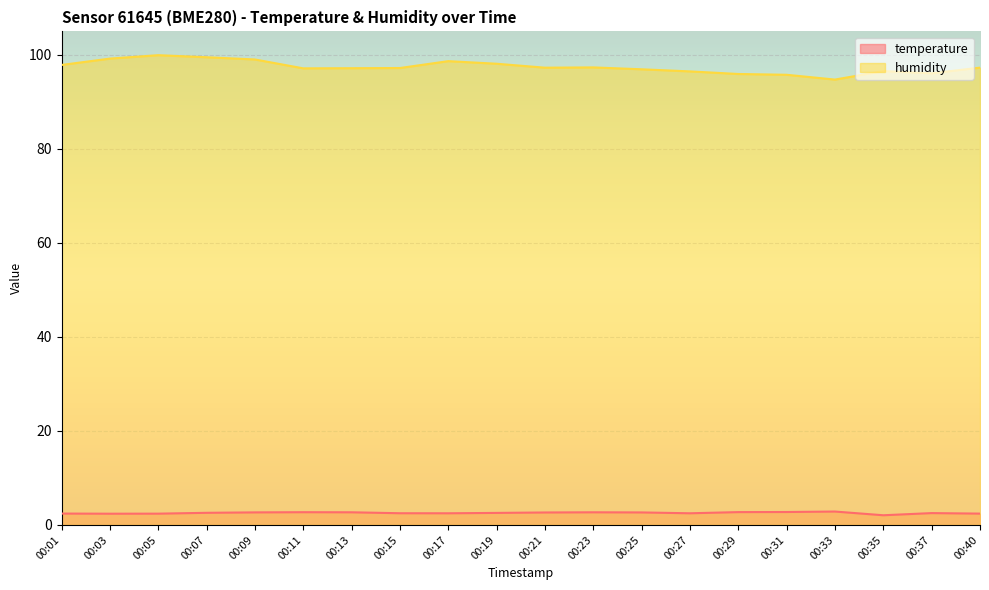

True or false: temperature and humidity cross at least once.

False